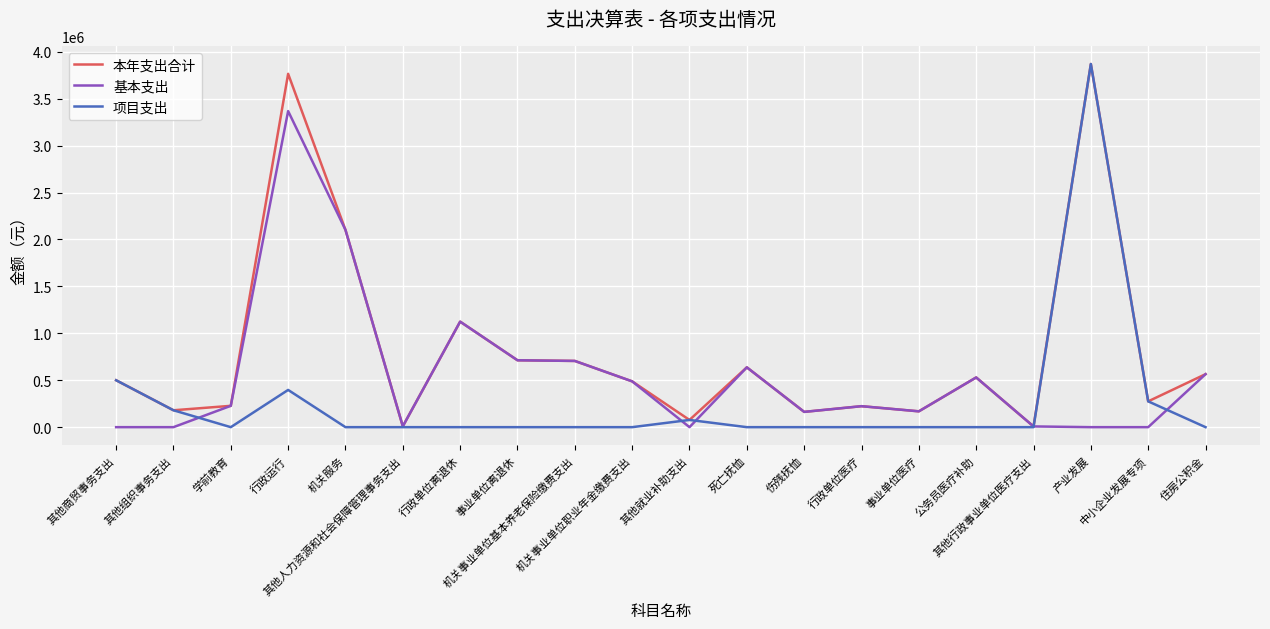

What value does the 项目支出 series have at 中小企业发展专项?

275007.2